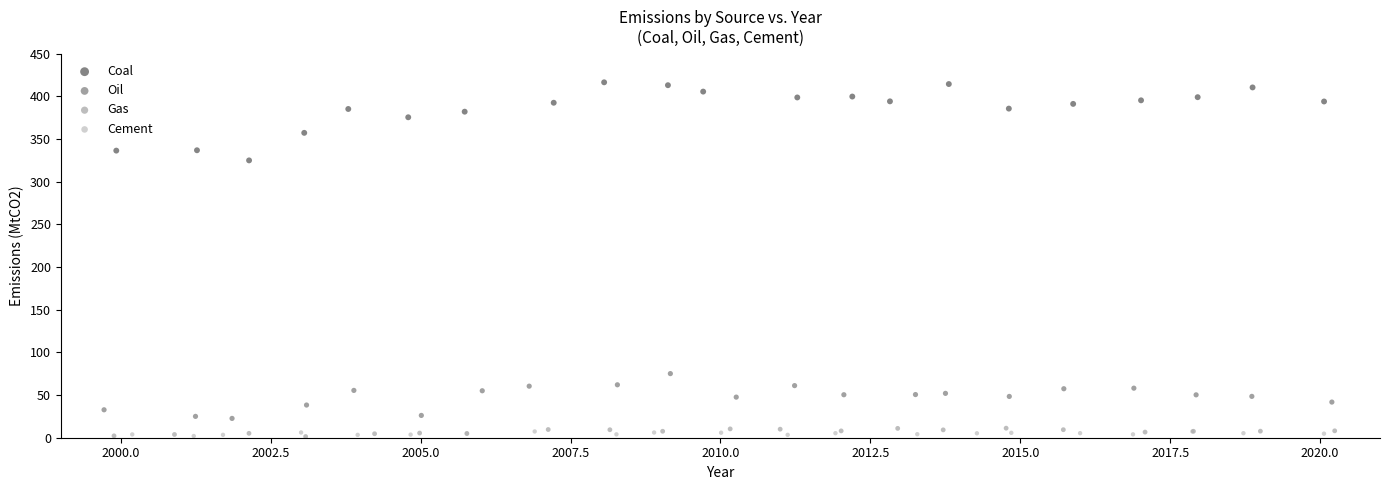

Which series contains the highest Y value?

Coal